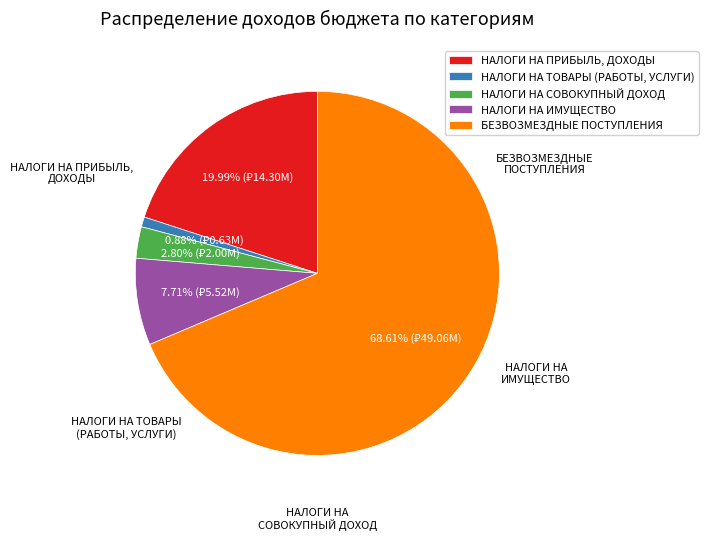

Which slice is the largest?

БЕЗВОЗМЕЗДНЫЕ ПОСТУПЛЕНИЯ